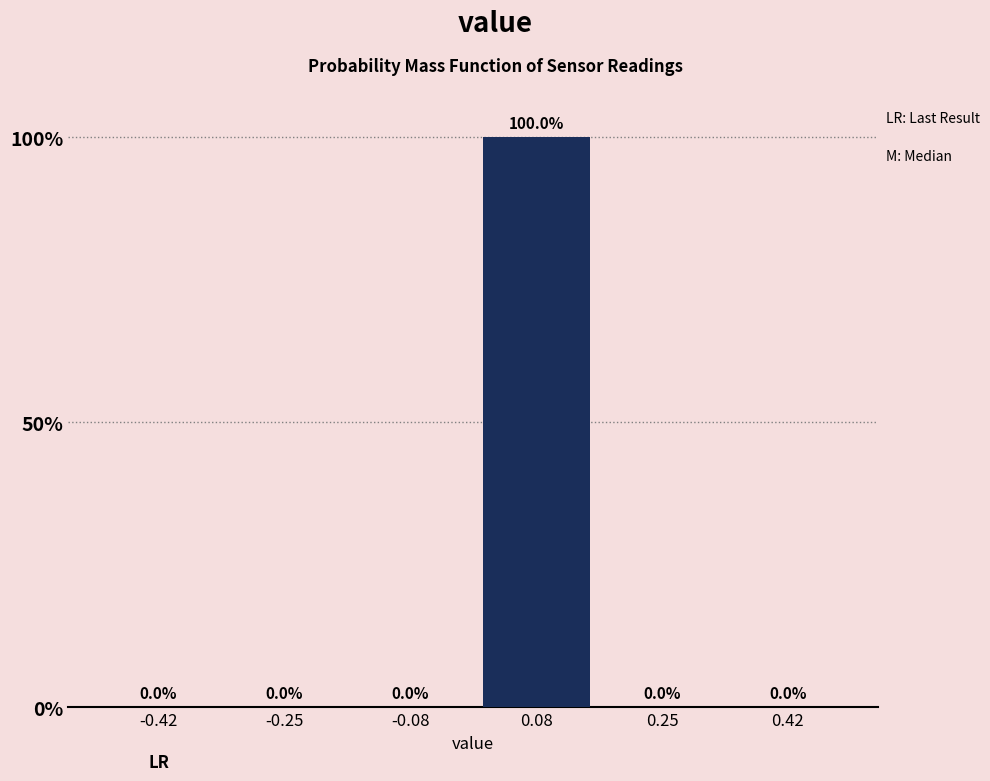

Which range on the x-axis has the tallest bar?

0.00 to 0.16